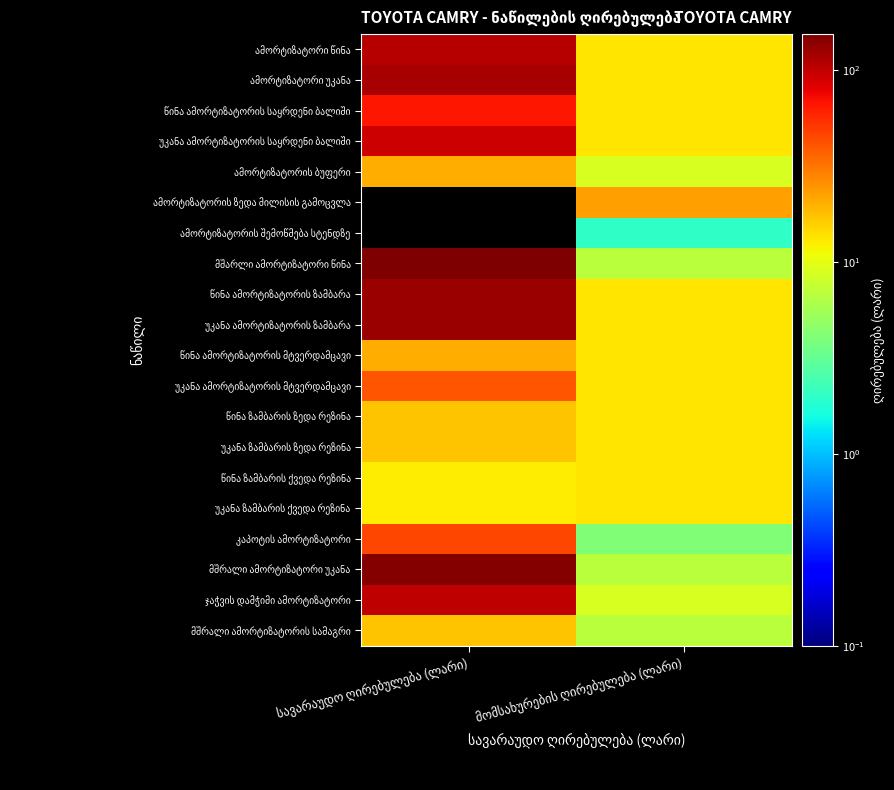

Is the value of წინა ზამბარის ქვედა რეზინა at მომსახურების ღირებულება (ლარი) greater than the value of ამორტიზატორის ზედა მილისის გამოცვლა at მომსახურების ღირებულება (ლარი)?

No